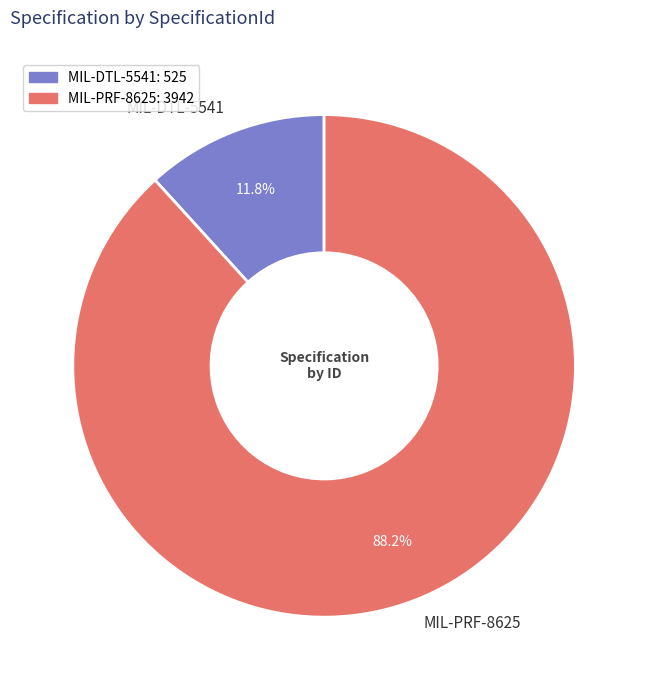

Does any single category account for the majority?

Yes